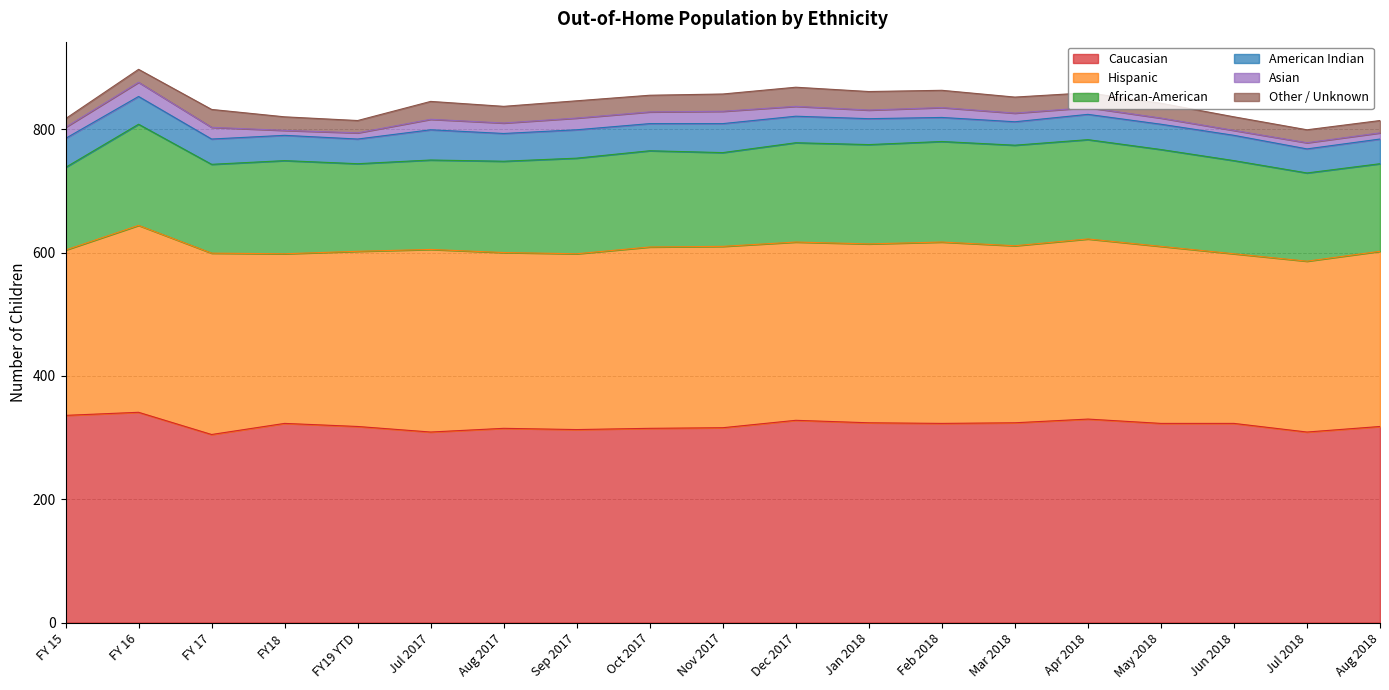

At which label does Caucasian reach its peak?

FY 16